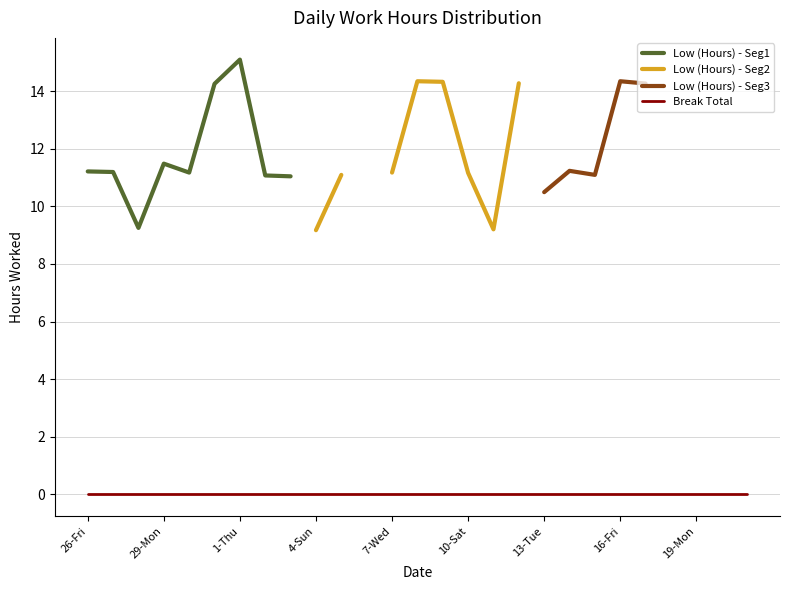

Is it true that Low (Hours) - Seg1 equals 20.5 at 29-Mon?

False